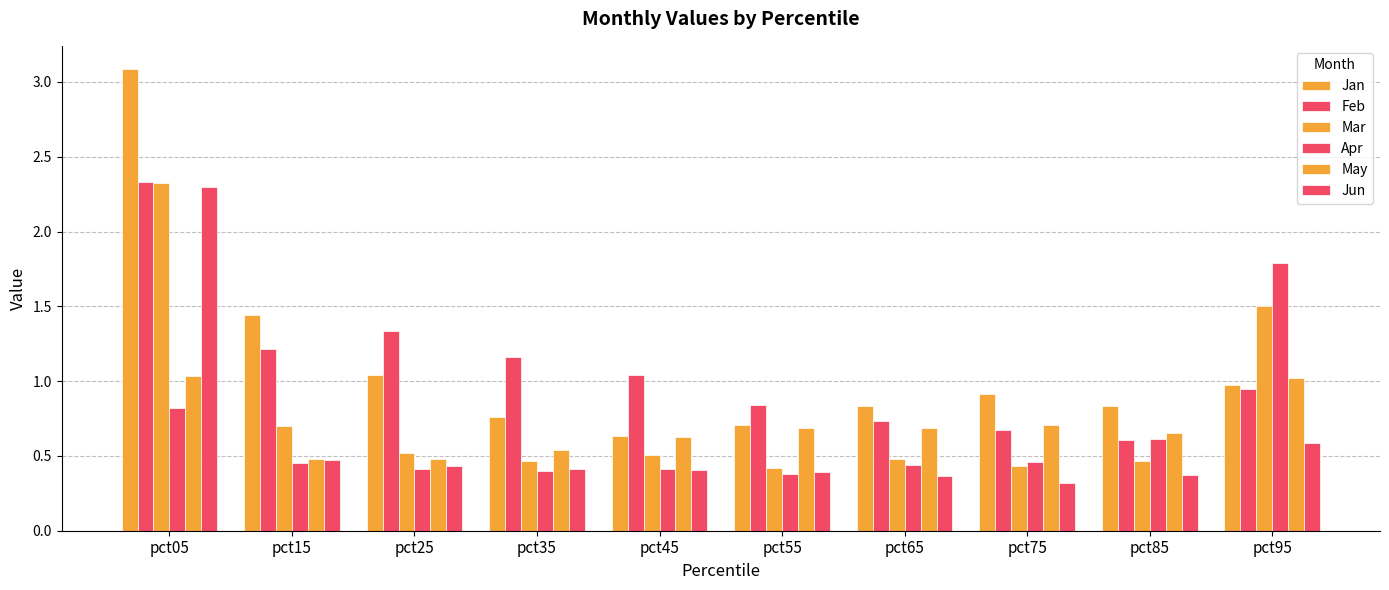

Does the chart contain stacked bars?

No